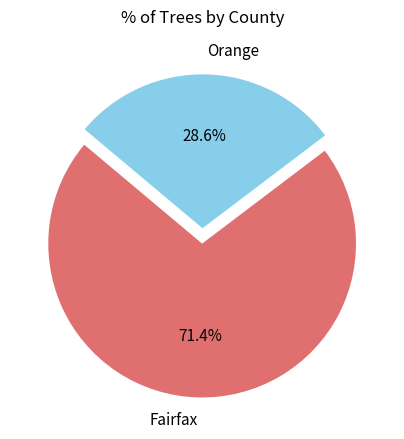

Do Fairfax and Orange together represent more than half of the pie?

Yes